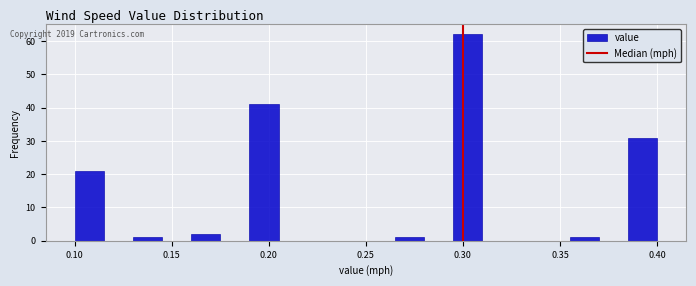

Around what value on the x-axis is the tallest bar? Give the approximate position of its centre, as read against the axis.

0.305